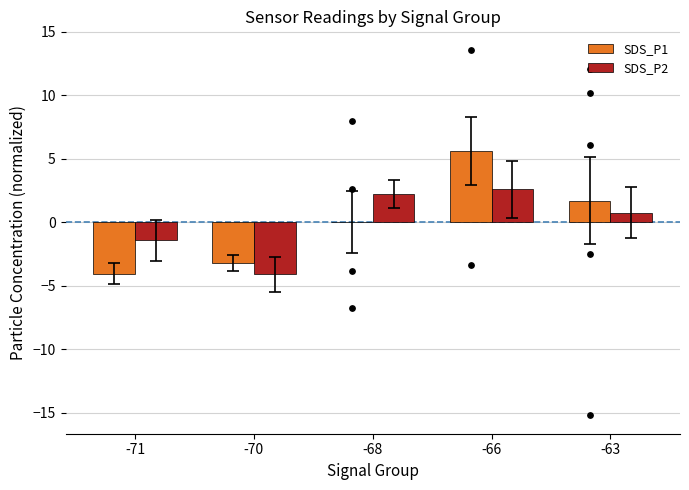

At how many categories does at least one series exceed -2?

4